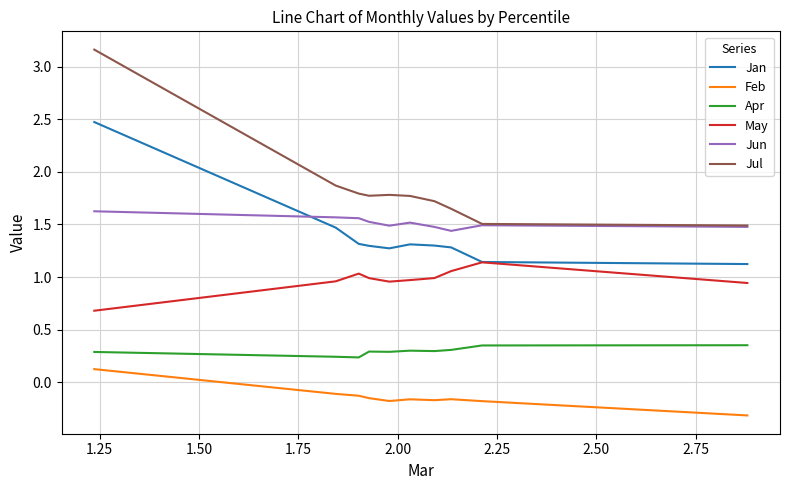

True or false: Jun and Feb cross at least once.

False